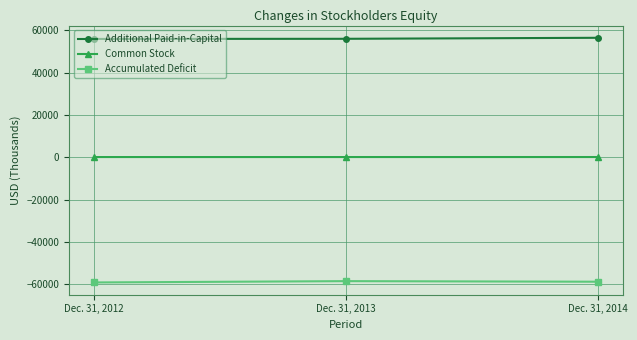

How many categories are shown in the chart?

3